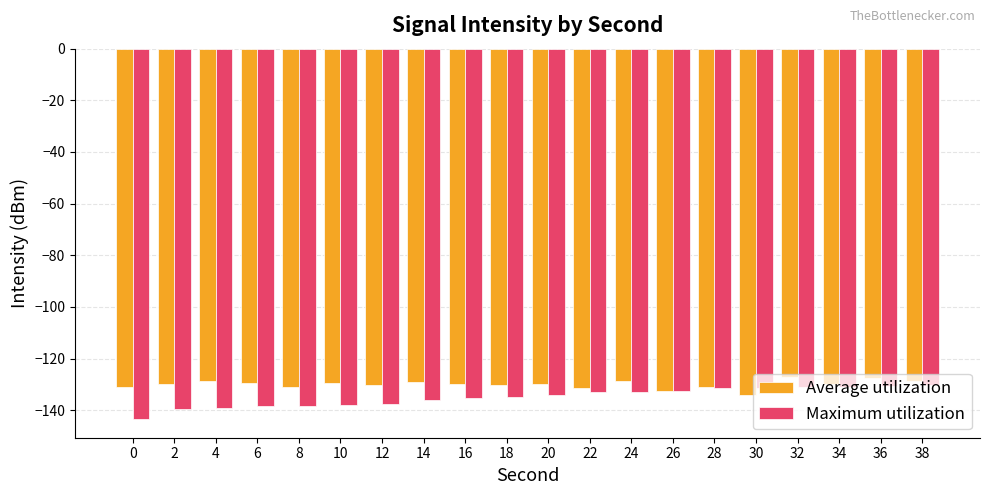

List the series in order of their overall mean, highest first.

Average utilization, Maximum utilization